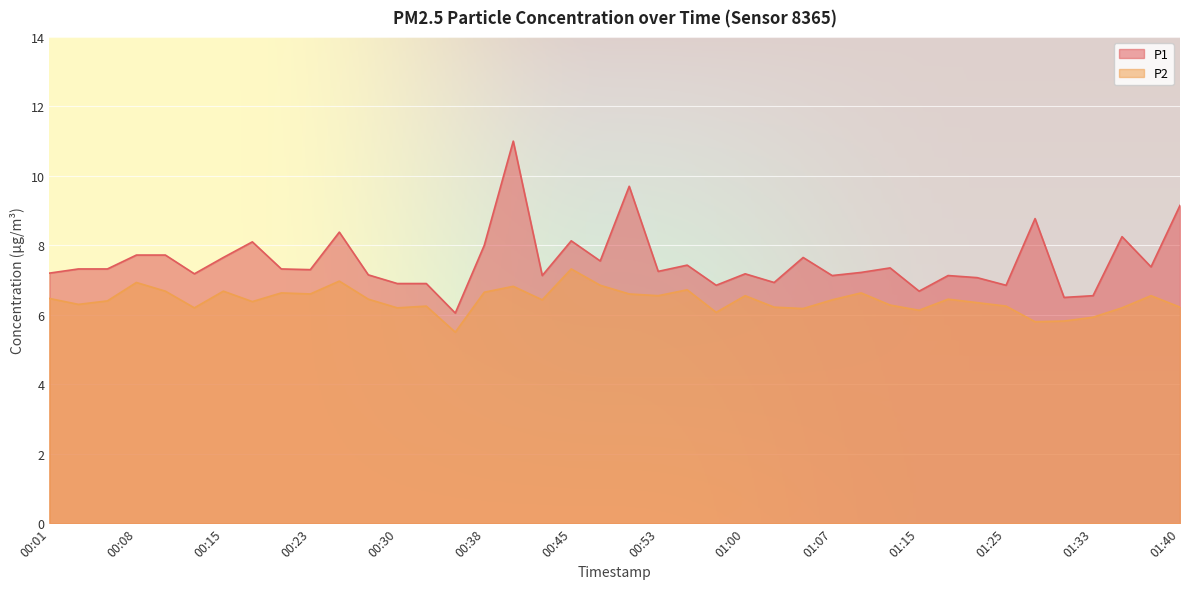

True or false: P1 has more than 1 points higher than both neighbors.

True